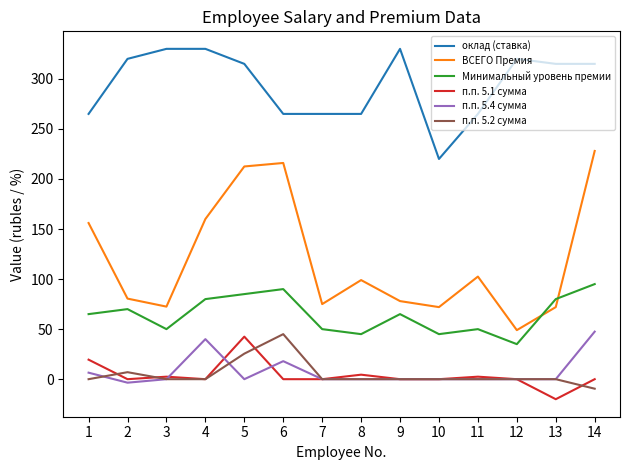

What is the difference between the second highest and minimum values in the п.п. 5.4 сумма series?

43.5